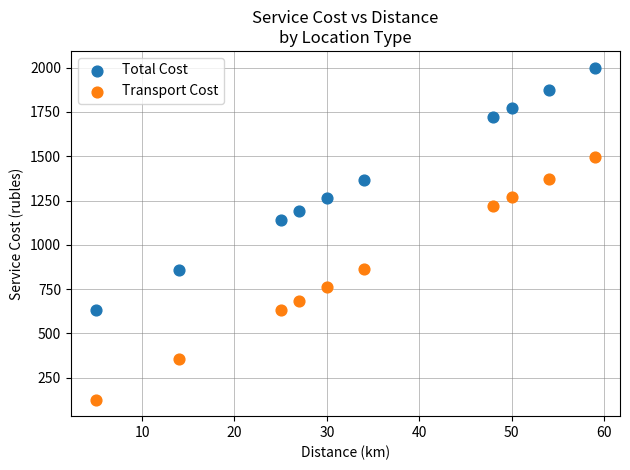

What are all the series names shown in the legend?

Total Cost, Transport Cost